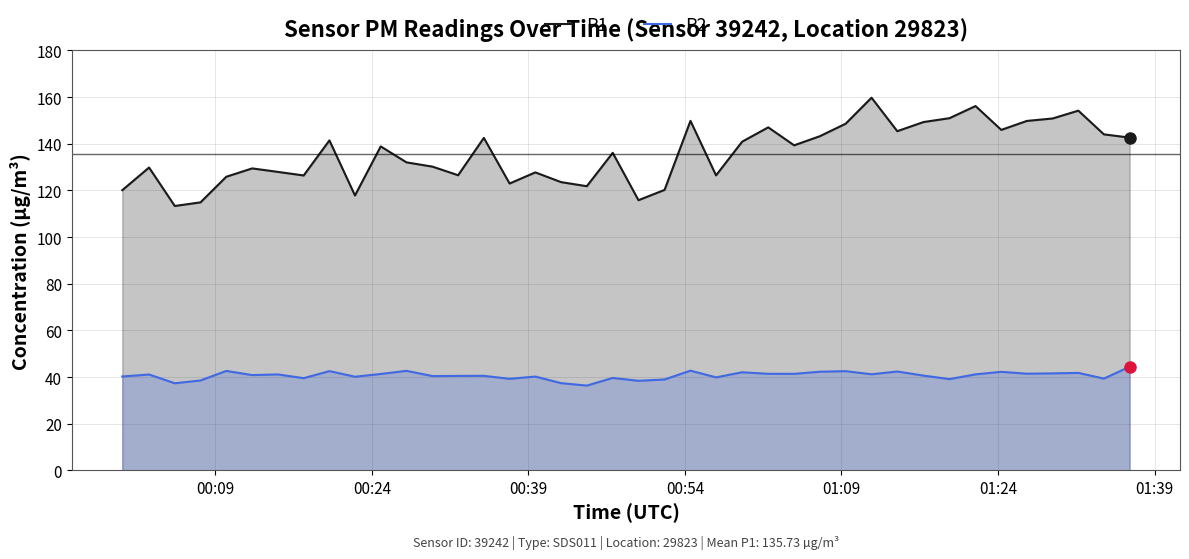

Which series has the widest spread of values?

P1